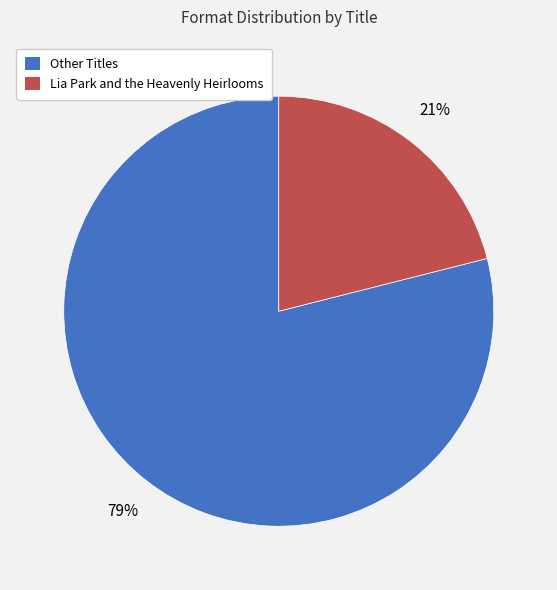

What percentage is the Other Titles slice, to the nearest percent?

79%